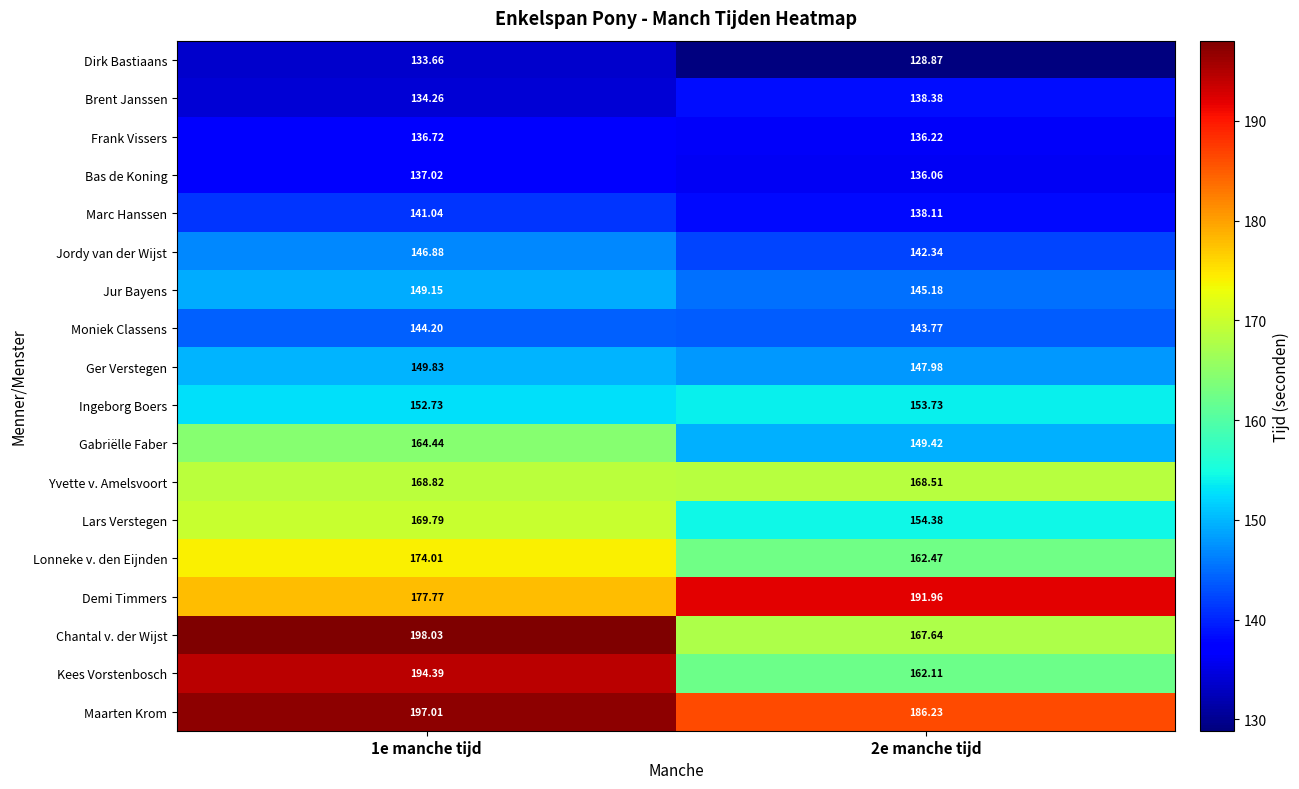

Count the number of categories in the chart.

2